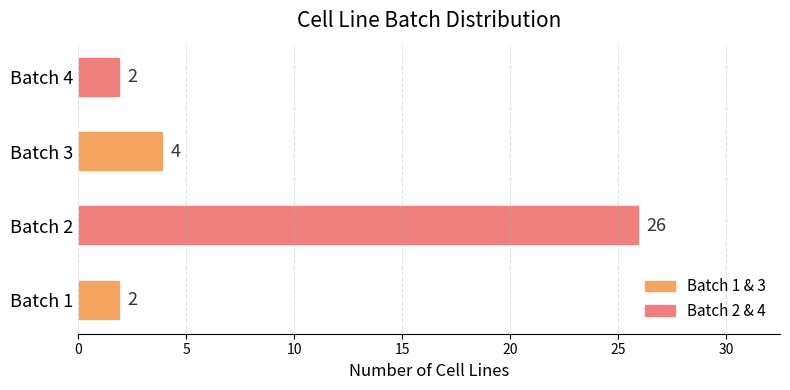

At which label is the value closest to 14?

Batch 3